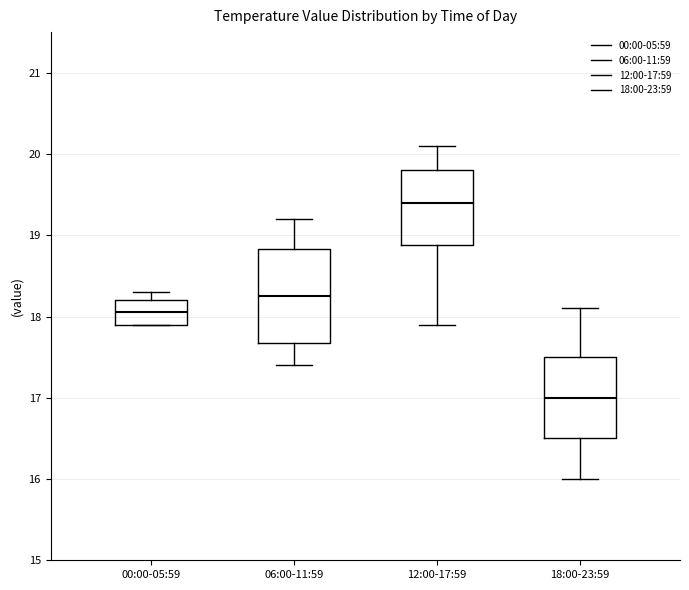

Where is the upper edge of the box for 18:00-23:59 on the y-axis? The values are not printed on the chart, so give them approximately, as read against the axis.

17.5